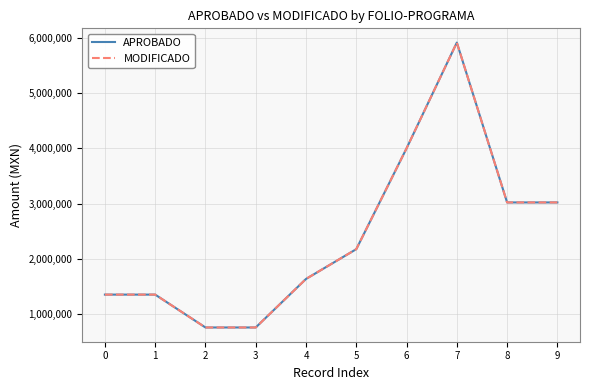

At which category does MODIFICADO reach its first local valley?

8